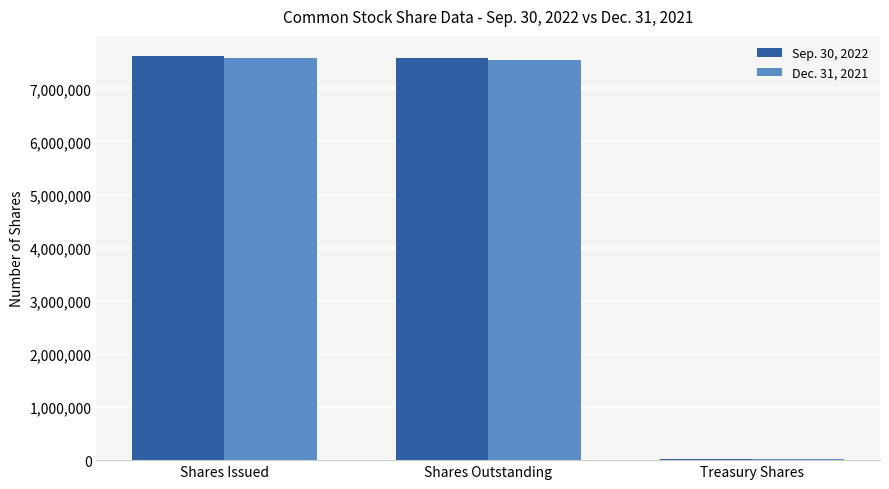

What is the total value across all series at Shares Issued?

15172809